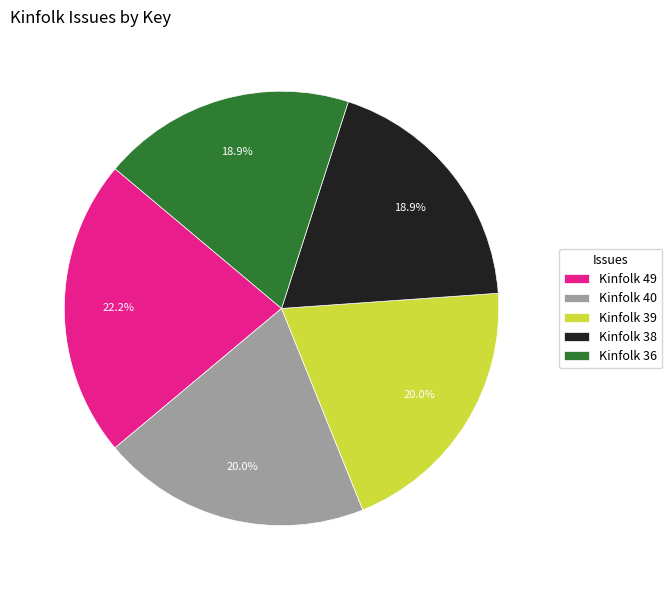

Count the number of slices in the pie.

5